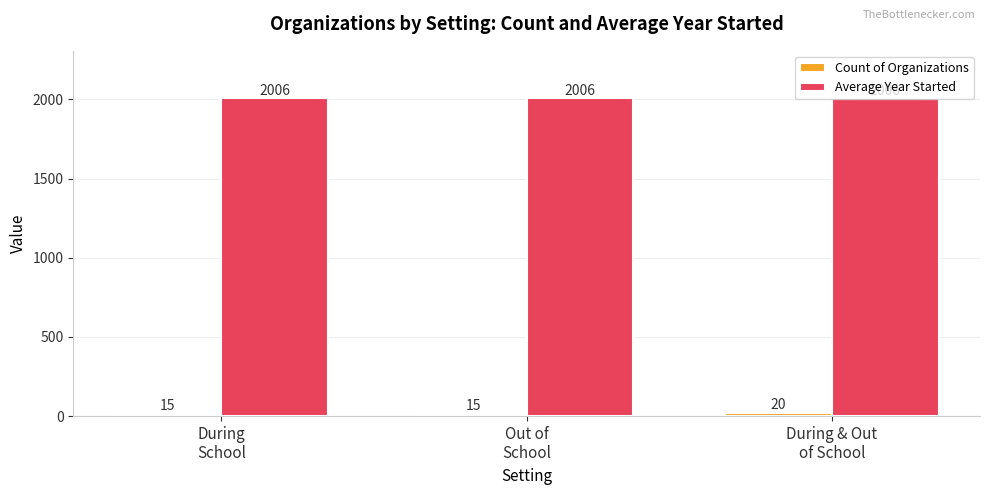

Which series has the largest total across all categories?

Average Year Started